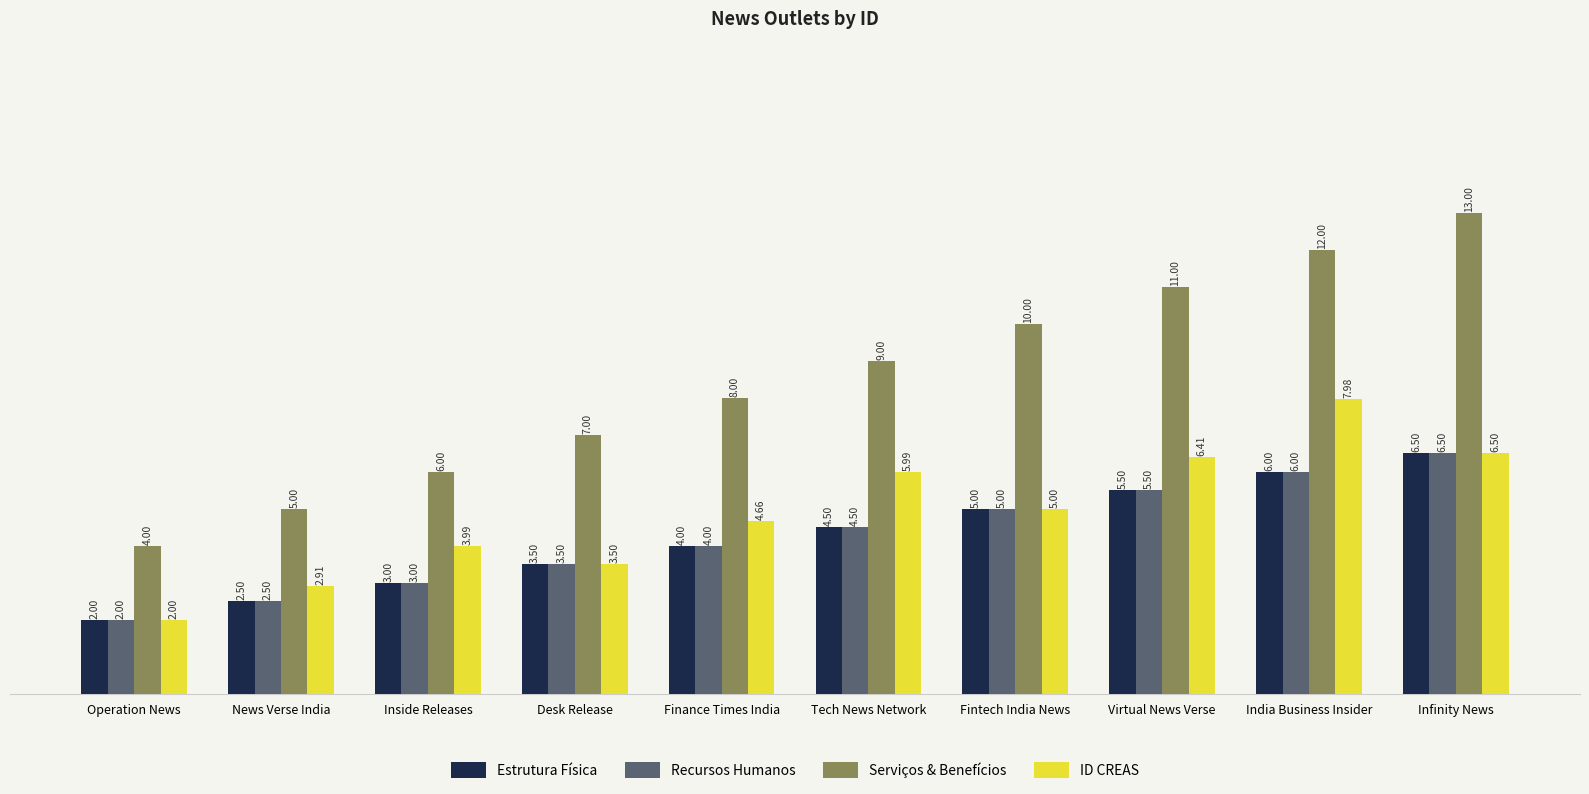

Which series has the largest range (max minus min)?

Serviços & Benefícios